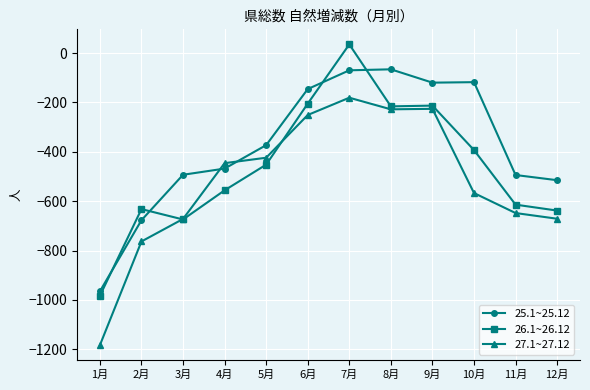

What is the approximate value of 25.1~25.12 at 7月, to the nearest 10?

-70